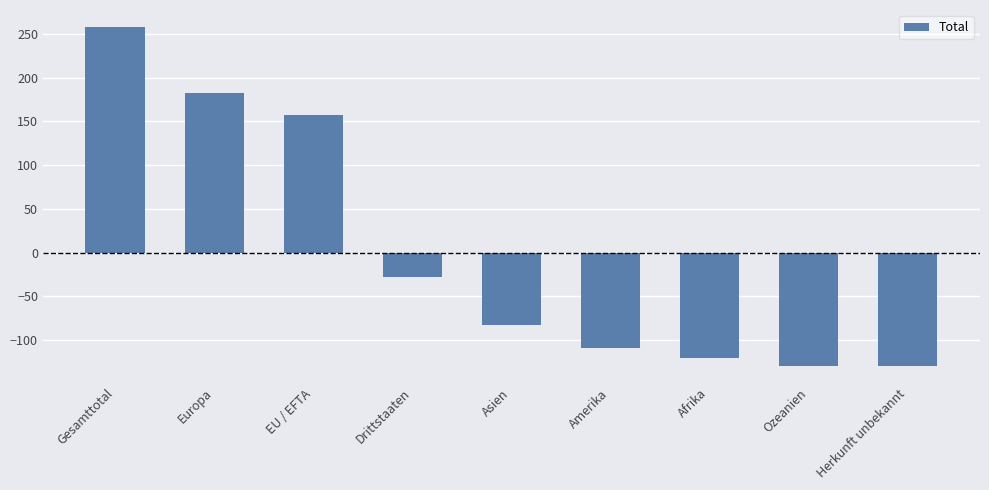

What is the difference between the values at Gesamttotal and Europa?

75